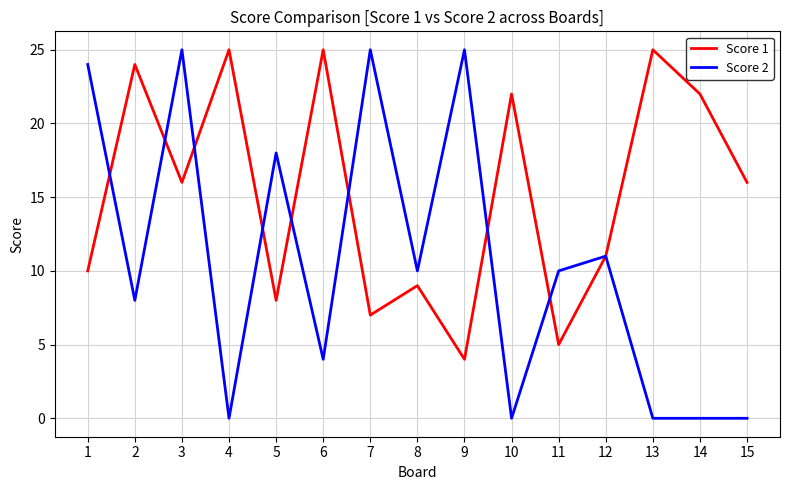

The value of Score 1 at 11 is 5. True or false?

True